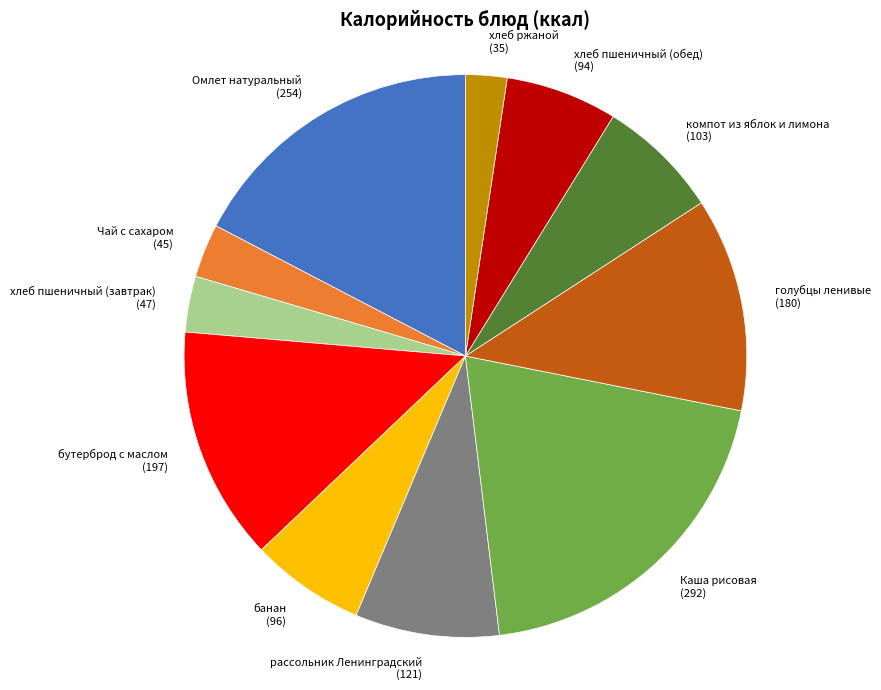

Is there a majority slice in this chart?

No